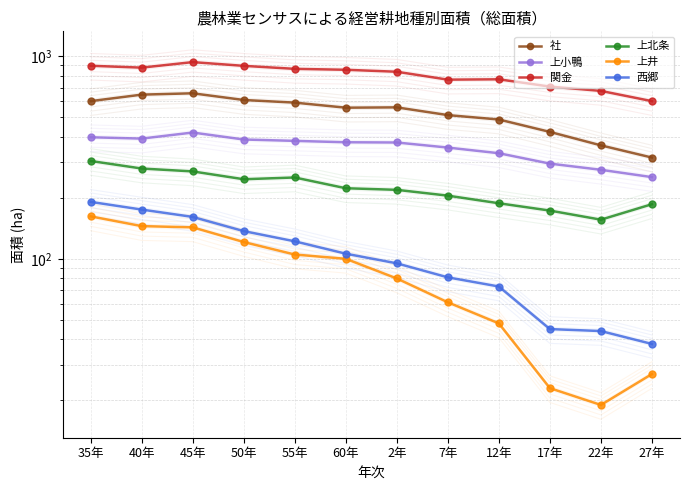

At how many categories does at least one series exceed 56?

12